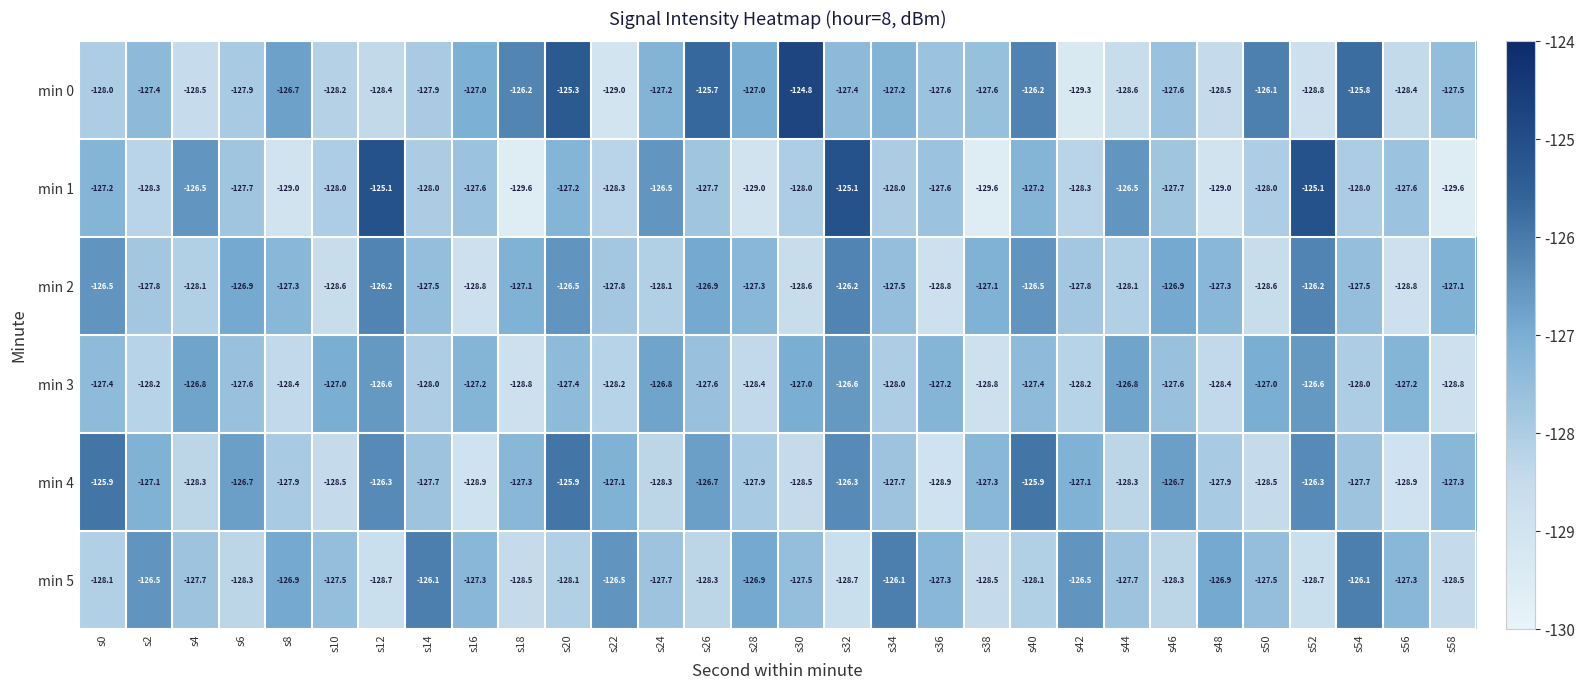

True or false: min 2 has a value of -189.0 at s16.

False